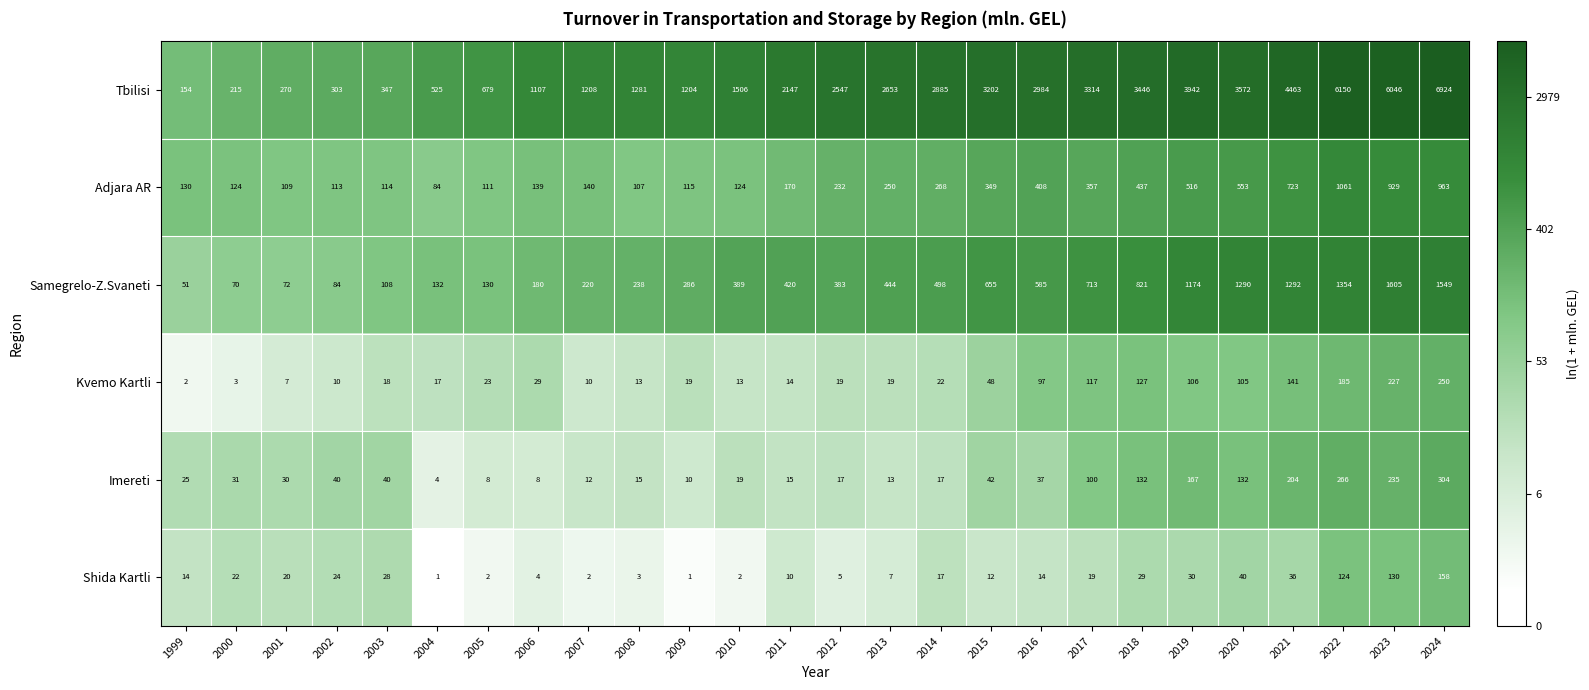

At which category is the sum across all series the highest?

2024